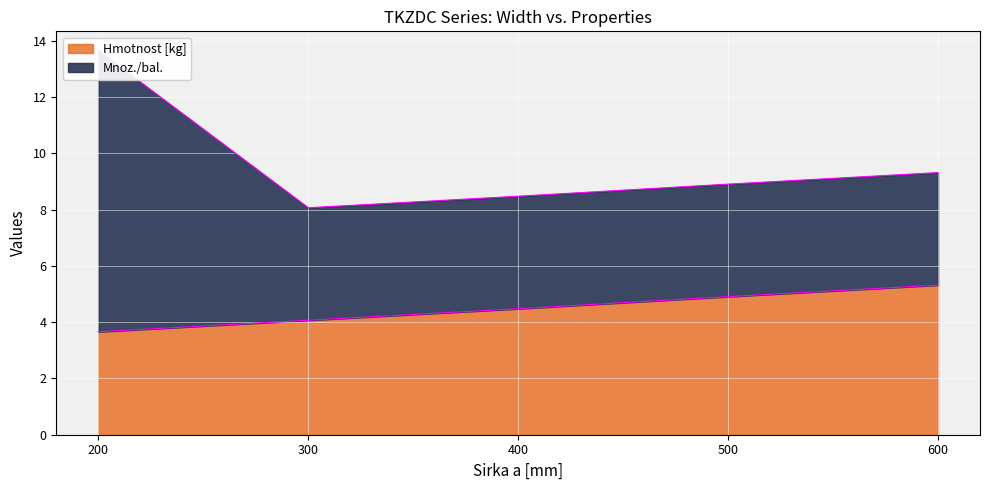

Rank the categories by value from lowest to highest.

200, 300, 400, 500, 600